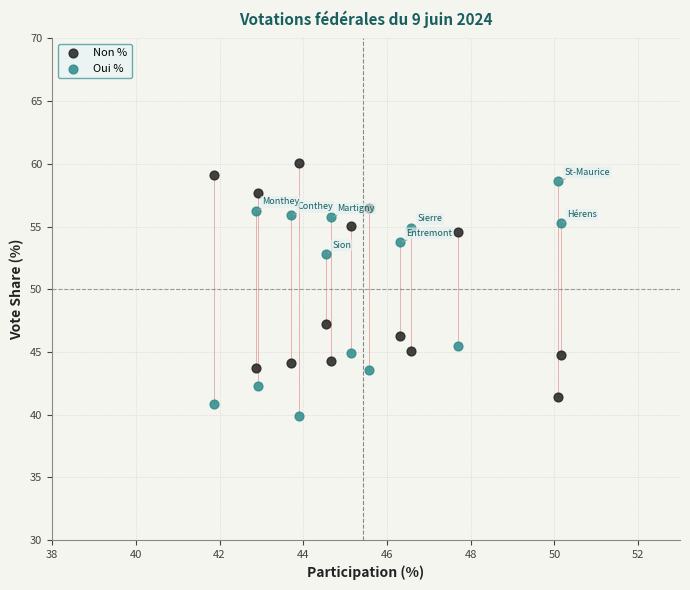

Across all data points, what is the range of Y values (max minus min)?

20.1